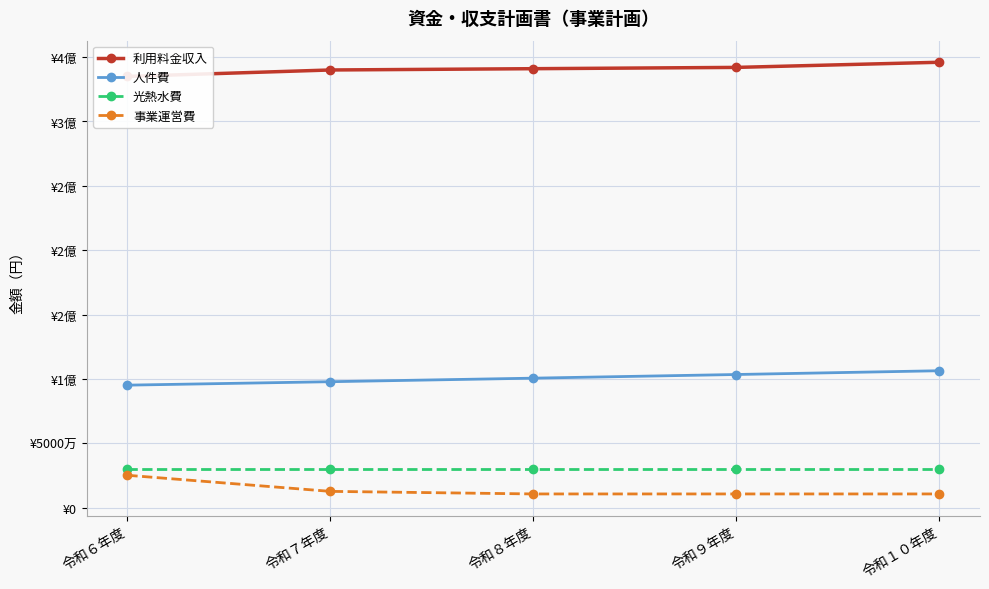

What is the average value of the 事業運営費 series?

14000000.0